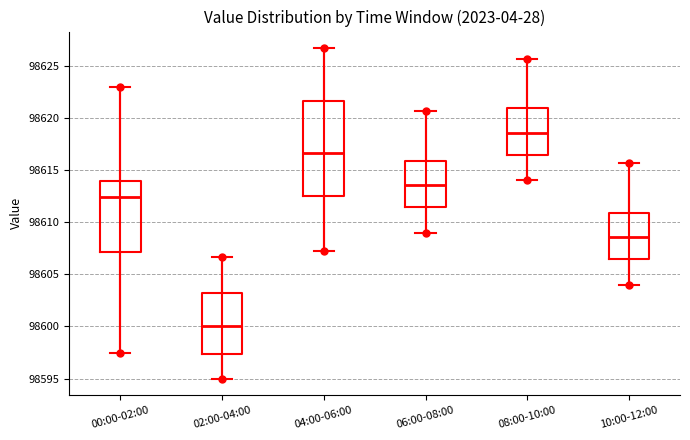

Which box is the tallest, from its lower edge to its upper edge?

04:00-06:00